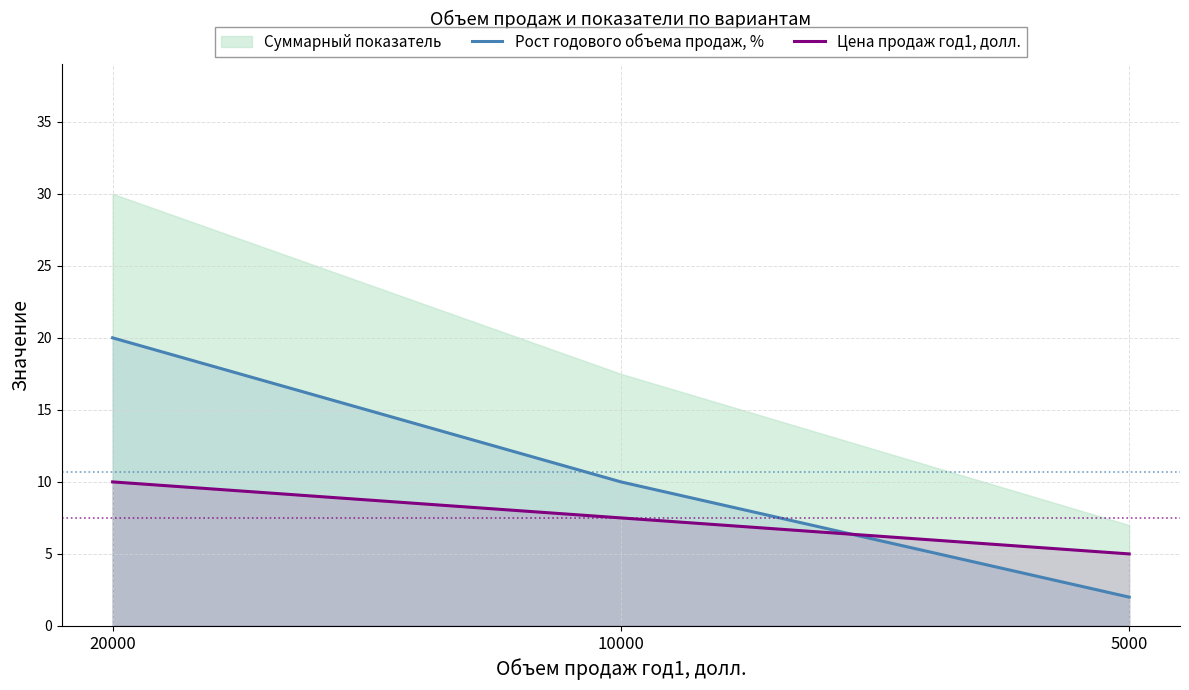

Does the chart display data point markers on the line(s)?

No